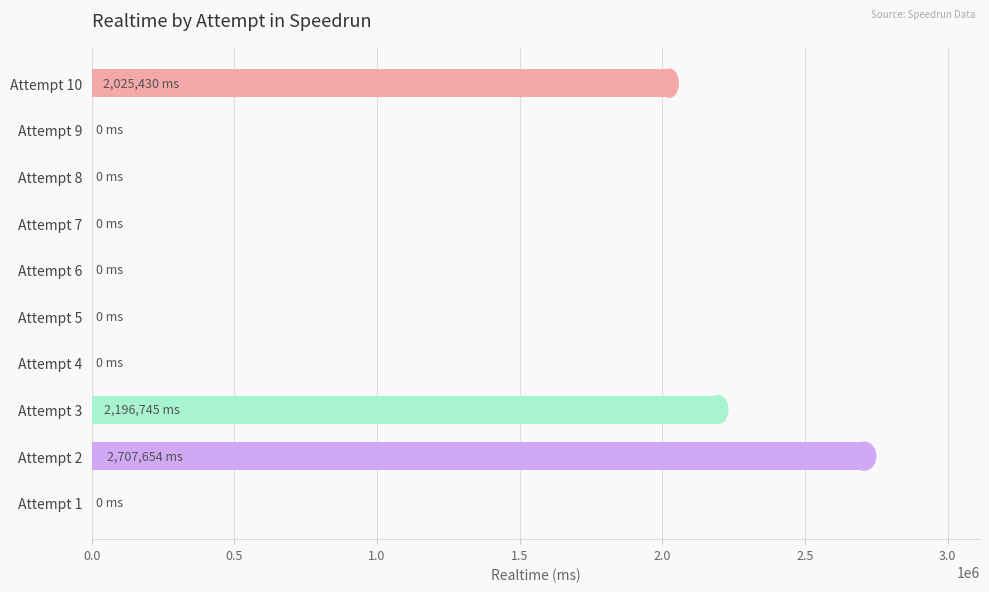

How many categories are shown in the chart?

10